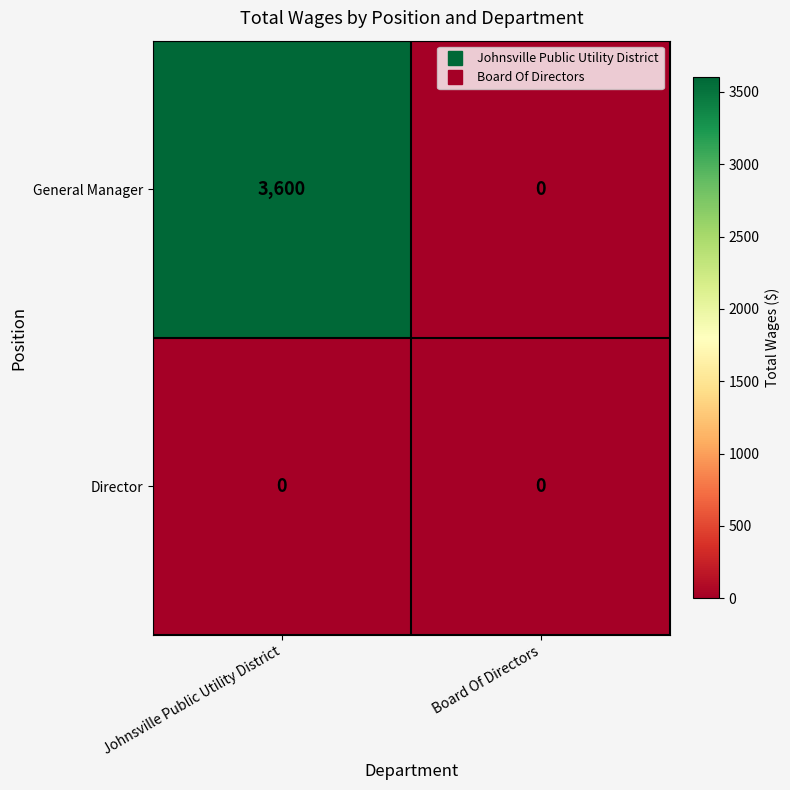

Which series has the largest total across all categories?

General Manager